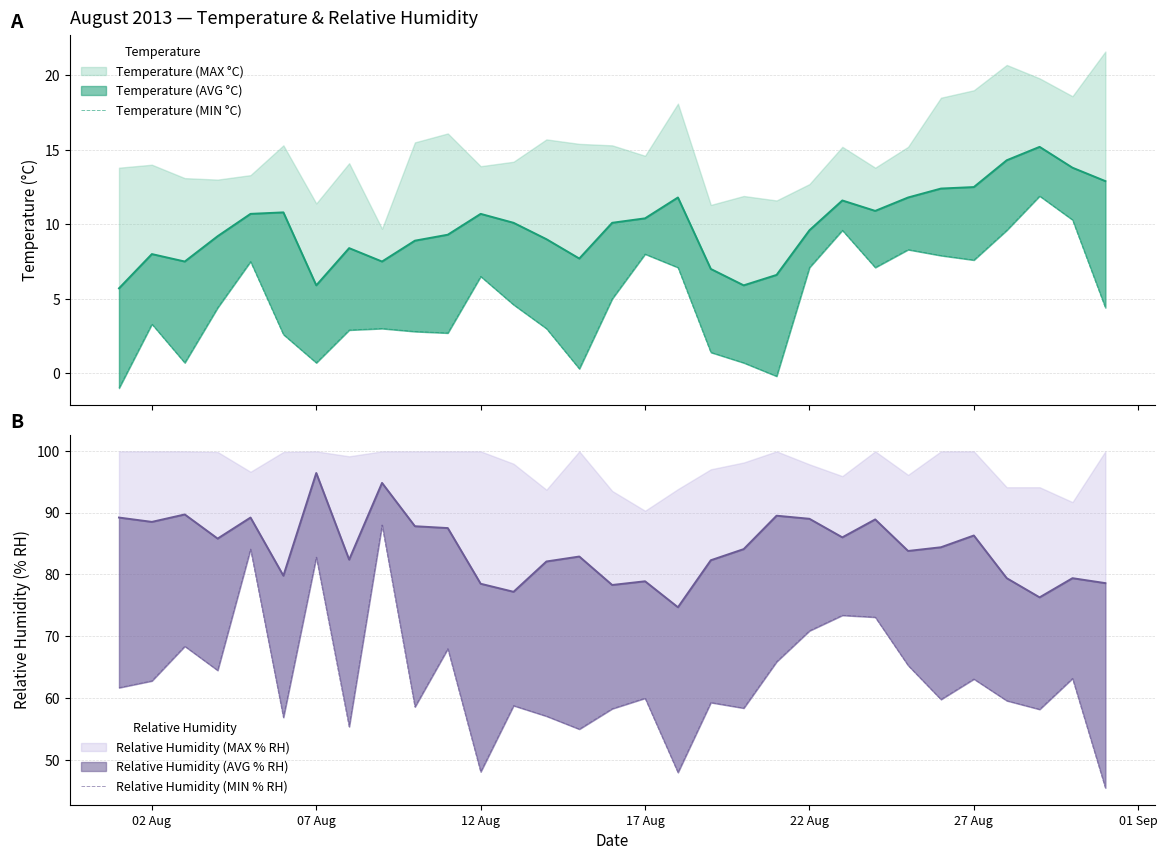

True or false: Temperature (MIN °C) and Relative Humidity (MIN % RH) cross at least once.

False